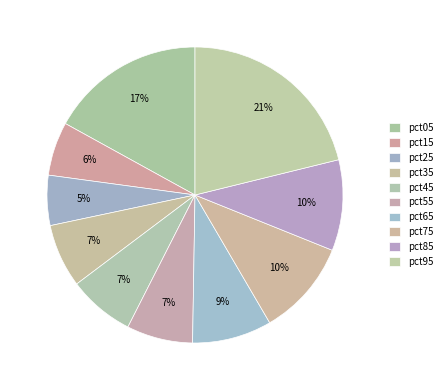

How many slices are in this pie chart?

10